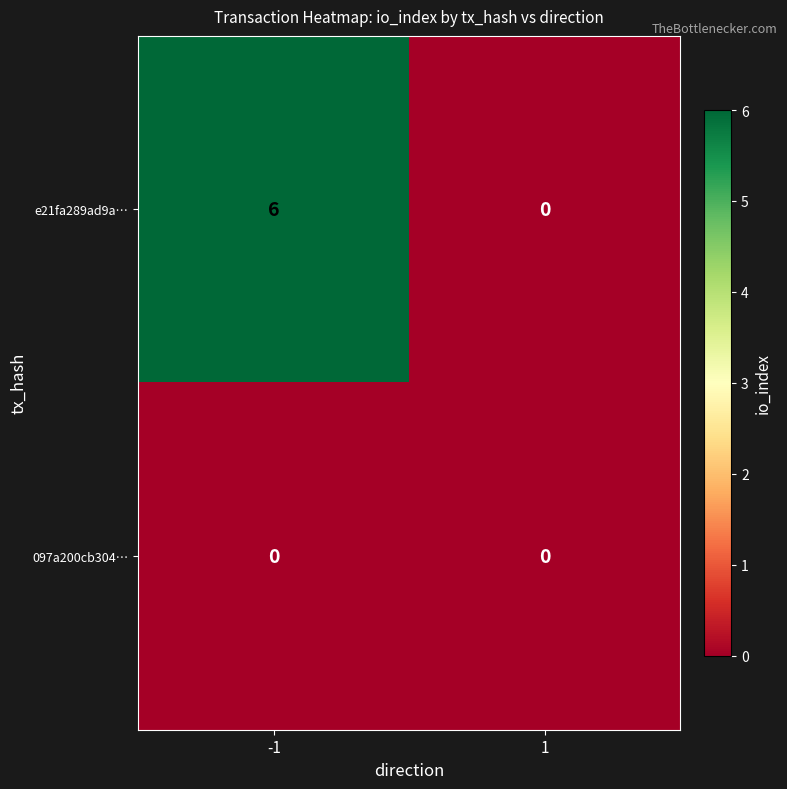

At which category does the chart reach its peak across all series?

-1